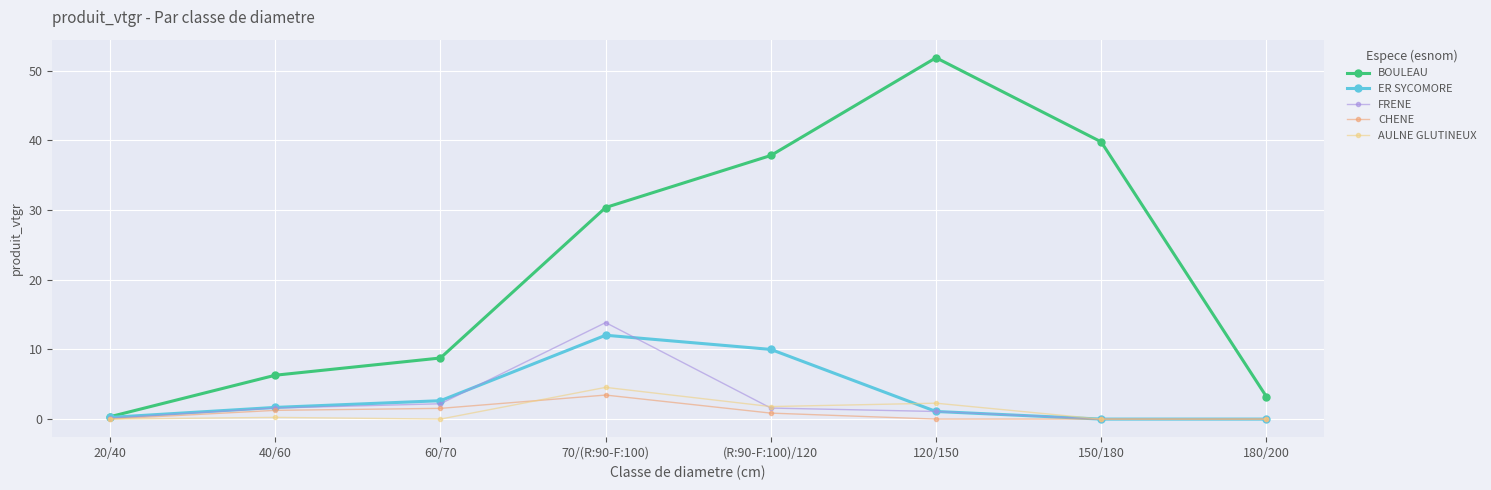

What position from the left is 40/60?

2